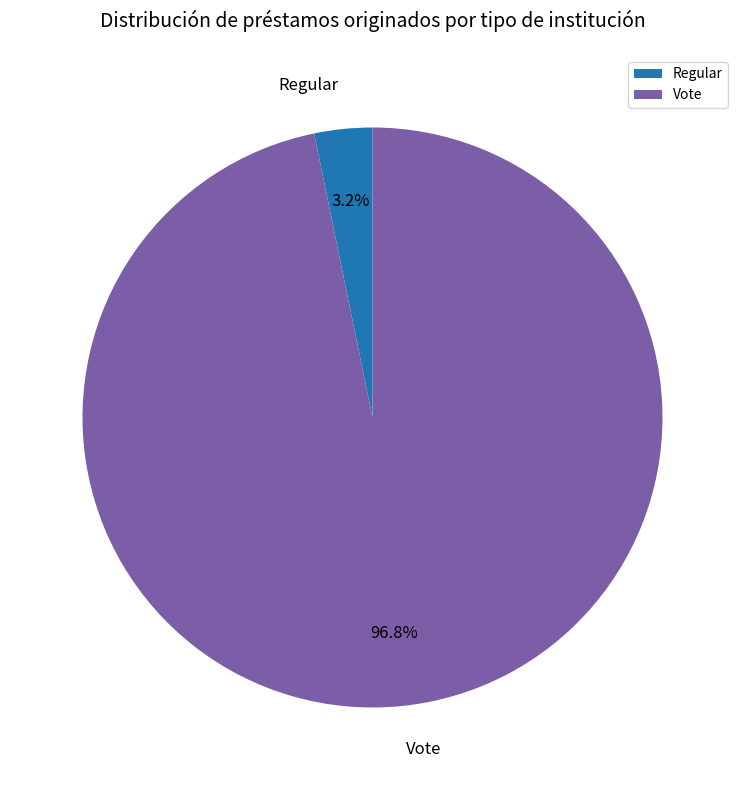

What percentage do Vote and Regular together represent?

100.0%